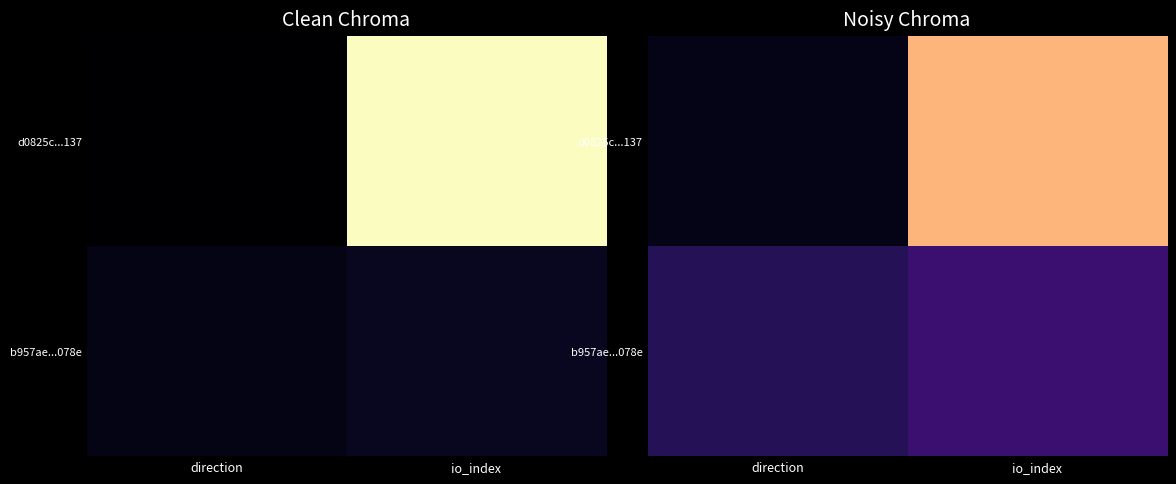

Rank the series at io_index from highest to lowest value.

d0825c...137, b957ae...078e